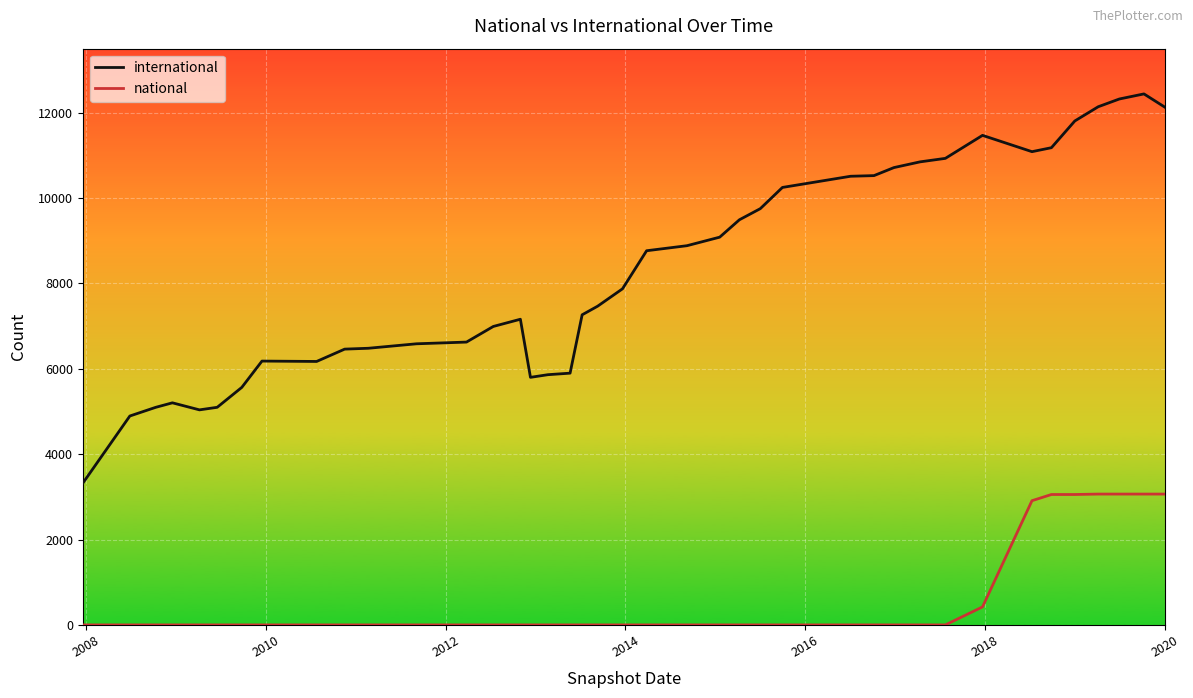

Rank the series by their maximum value, from highest to lowest.

international, national